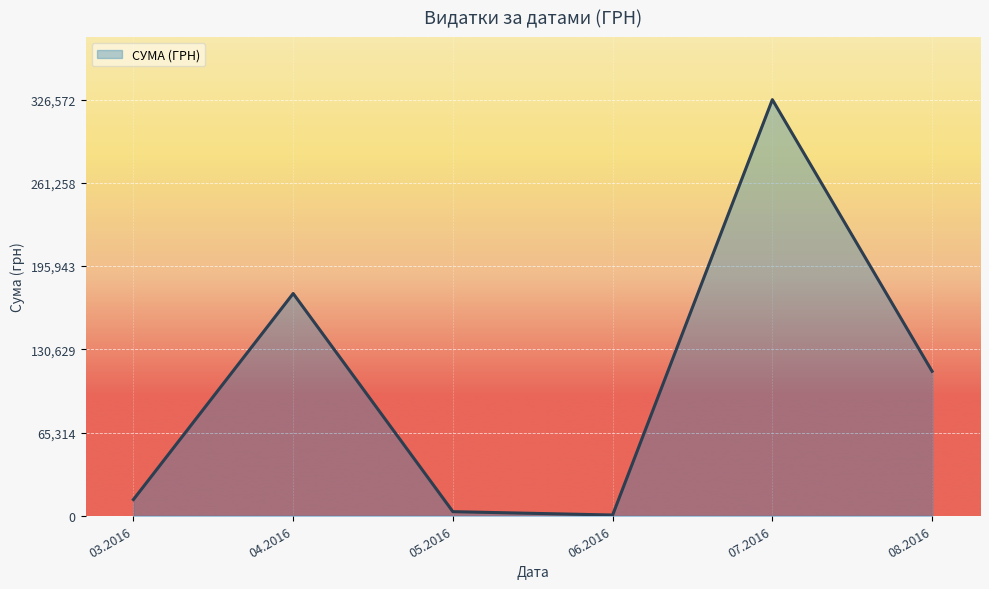

Is it true that the value at 04.2016 is 74437.8?

False